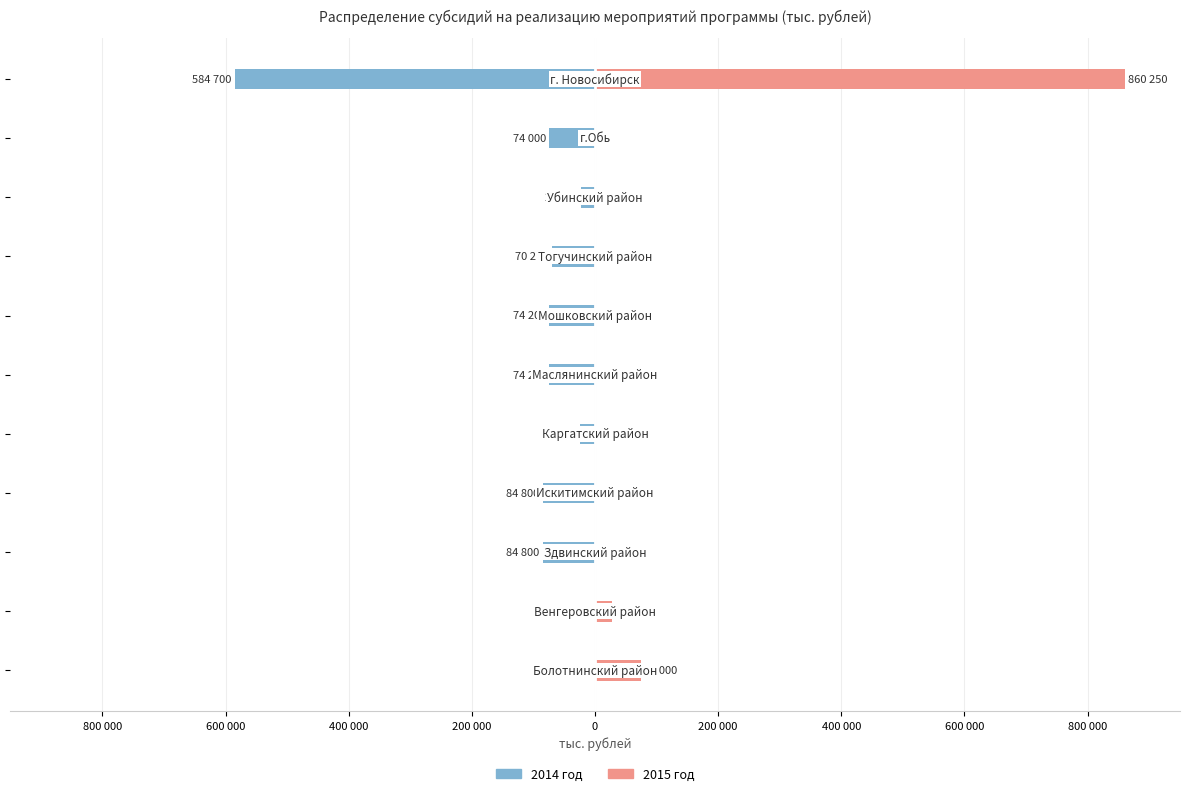

What is the difference between the maximum and minimum values in the 2014 год series?

584700